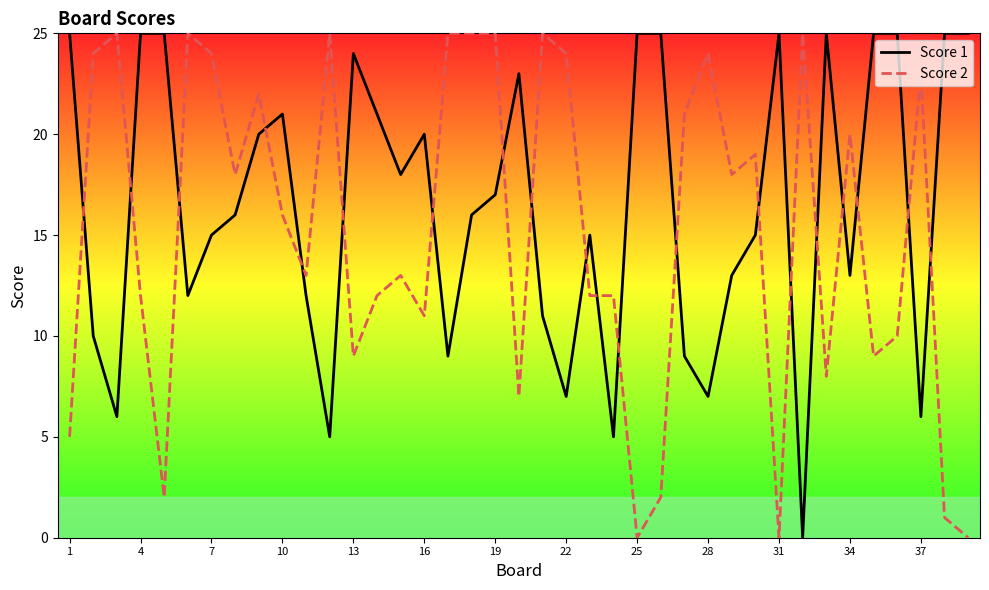

Rank the series by their average value, from highest to lowest.

Score 1, Score 2